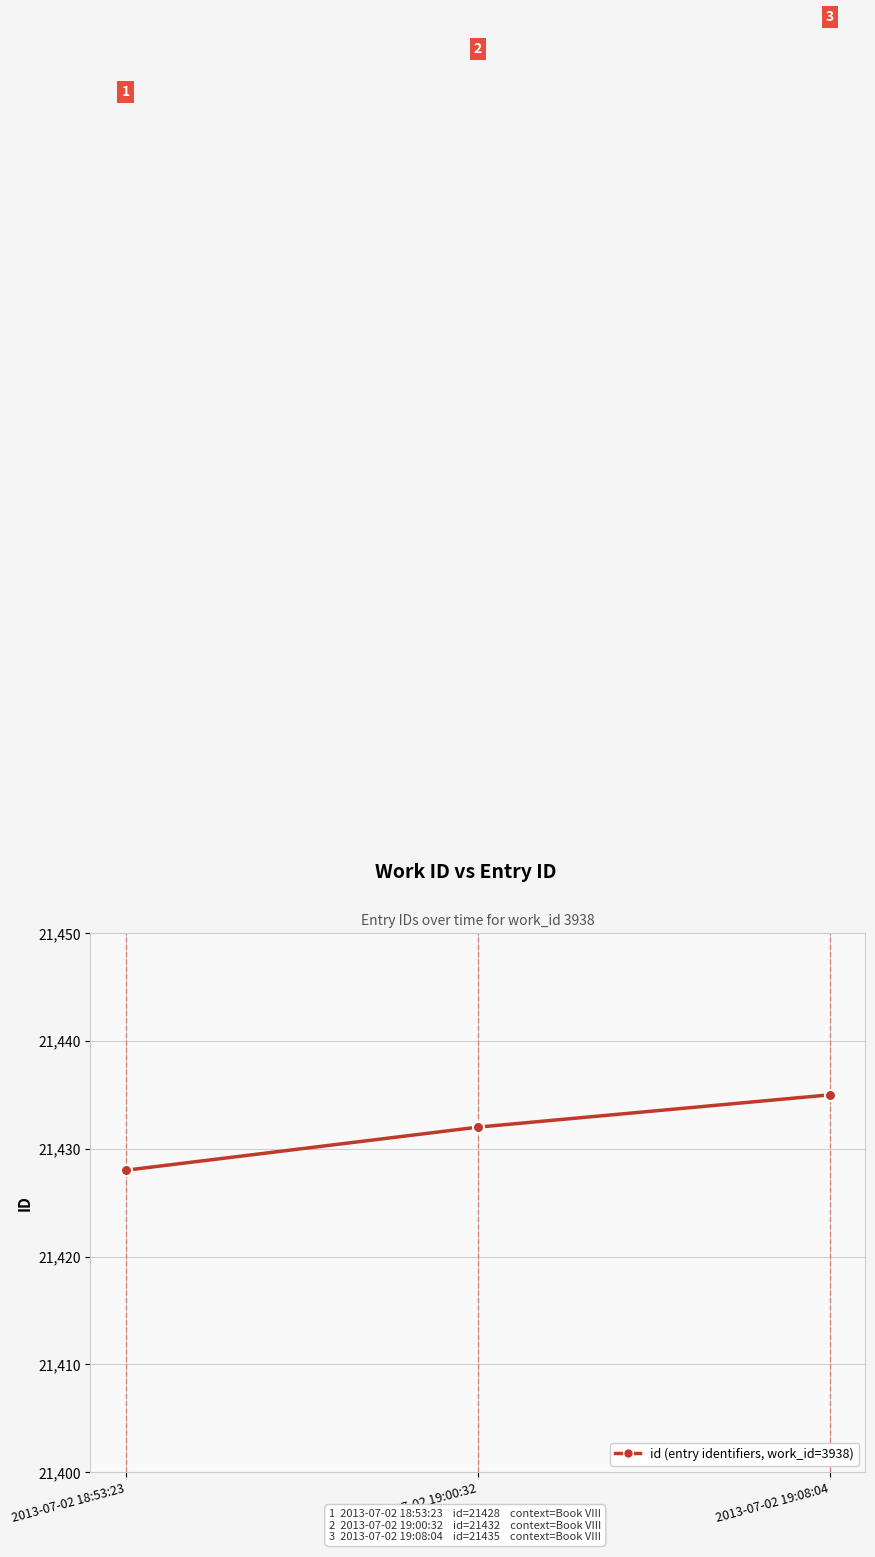

Reading left to right, list all the values displayed in this chart.

21428	21432	21435